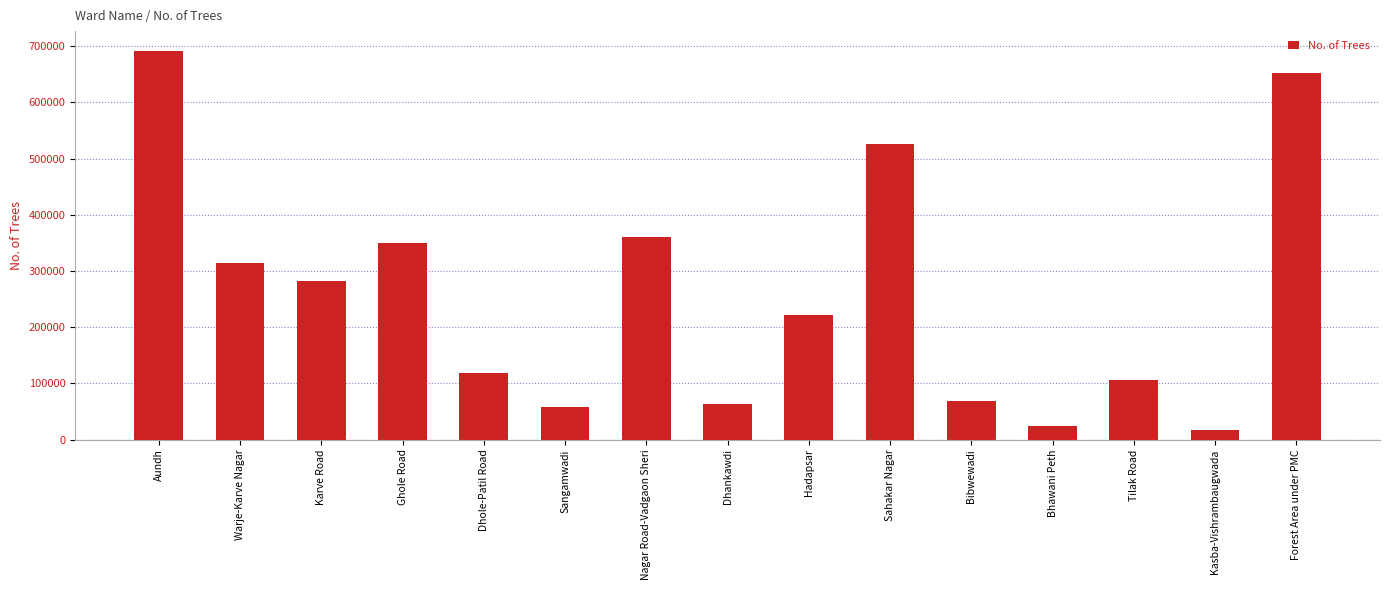

Where does the data first go above 221213?

Aundh